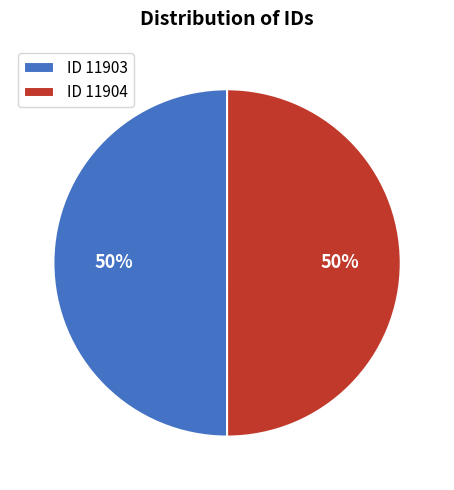

How many segments does this pie chart have?

2